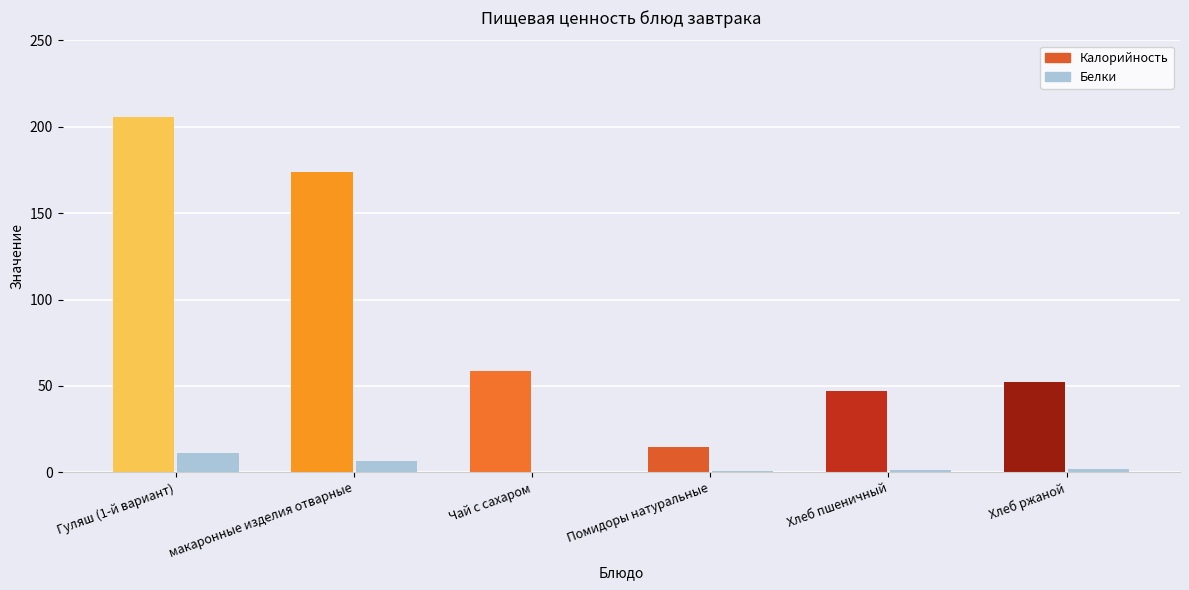

What is the value of the Калорийность bar at the 1st from the left?

205.8